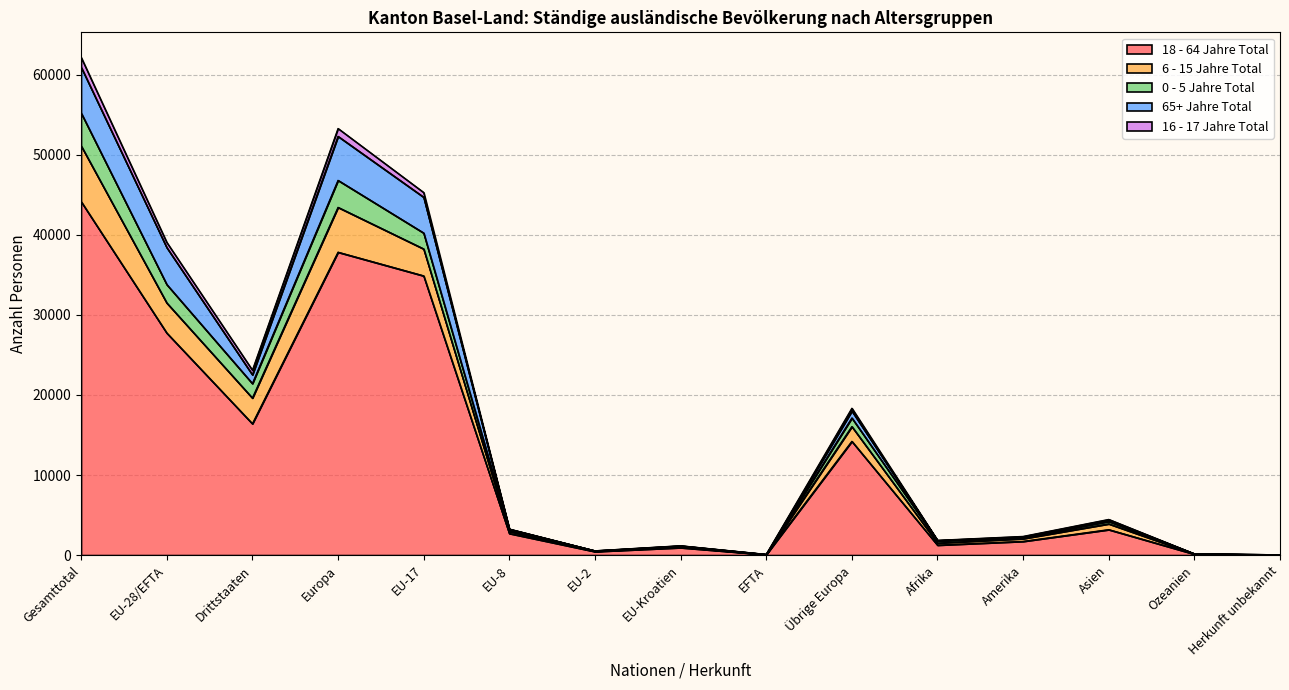

What is the label of the 1st point from the left?

Gesamttotal